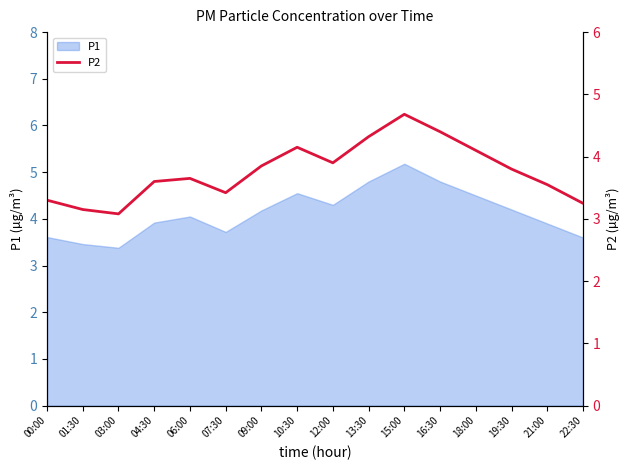

What is the change in value from 07:30 to 18:00?

+0.7